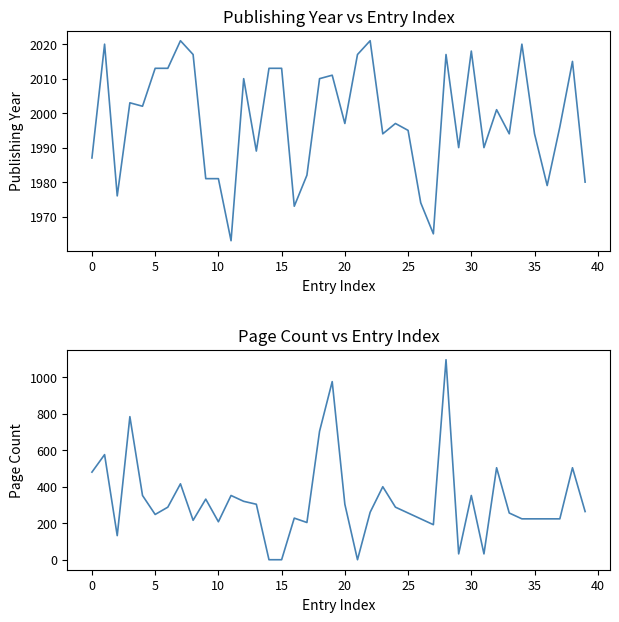

True or false: pageCount and publishingYear cross at least once.

False